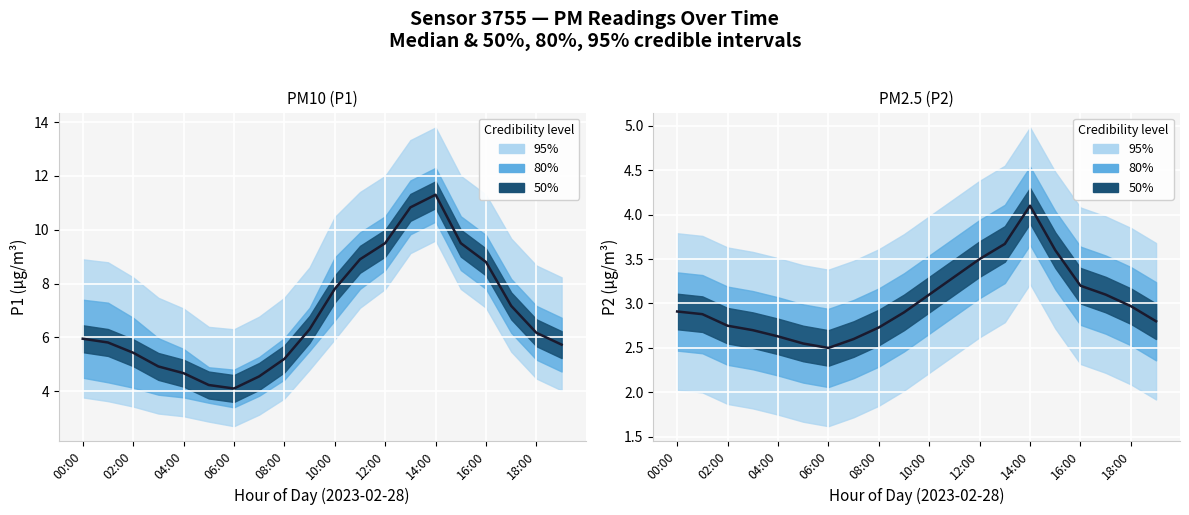

Is this an area chart (filled region under the line)?

No